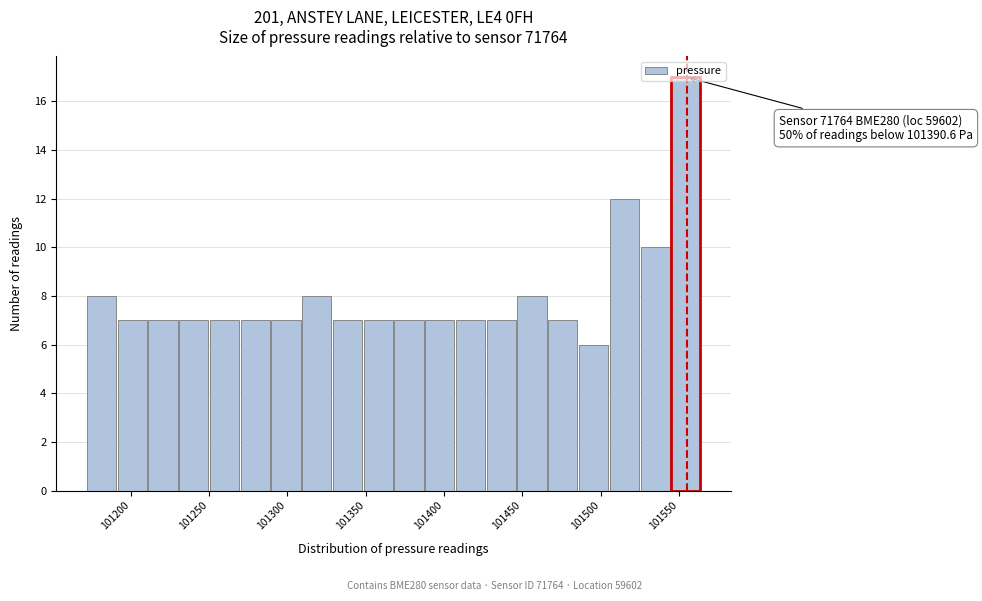

Read against the x-axis, roughly where is the centre of the tallest bar?

101555